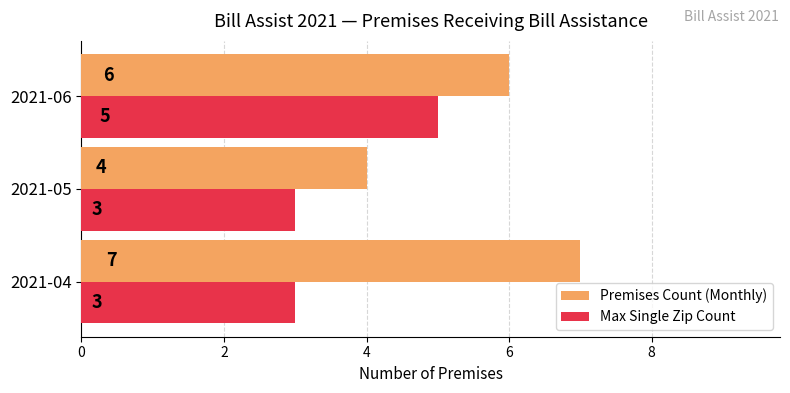

What is the difference between the maximum and minimum values in the Max Single Zip Count series?

2